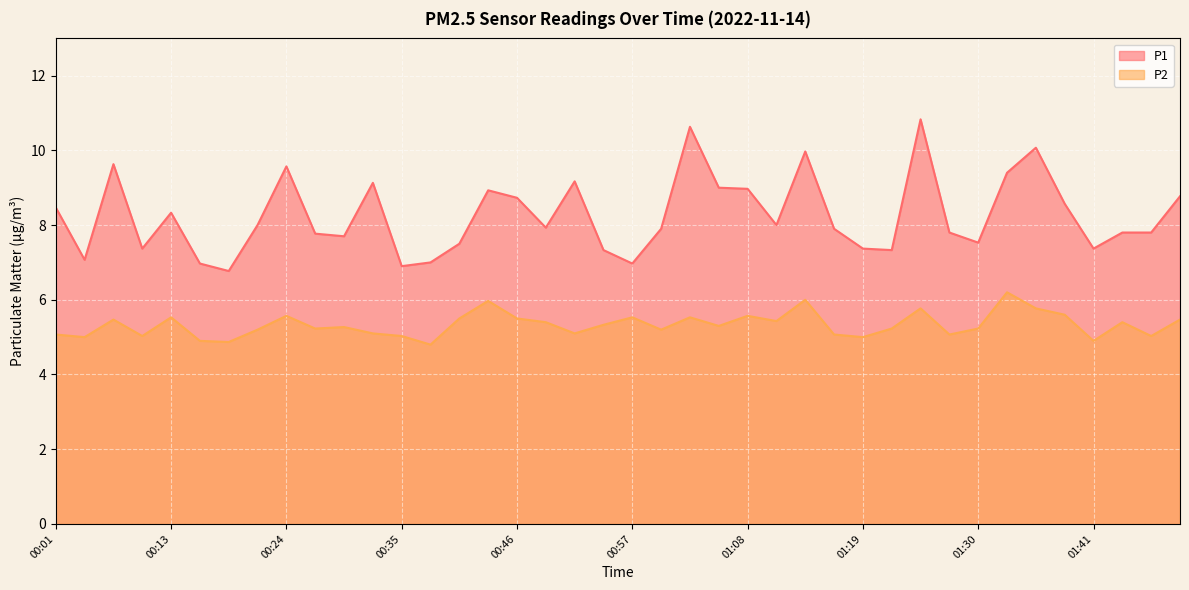

Rank the series at 01:41 from highest to lowest value.

P1, P2